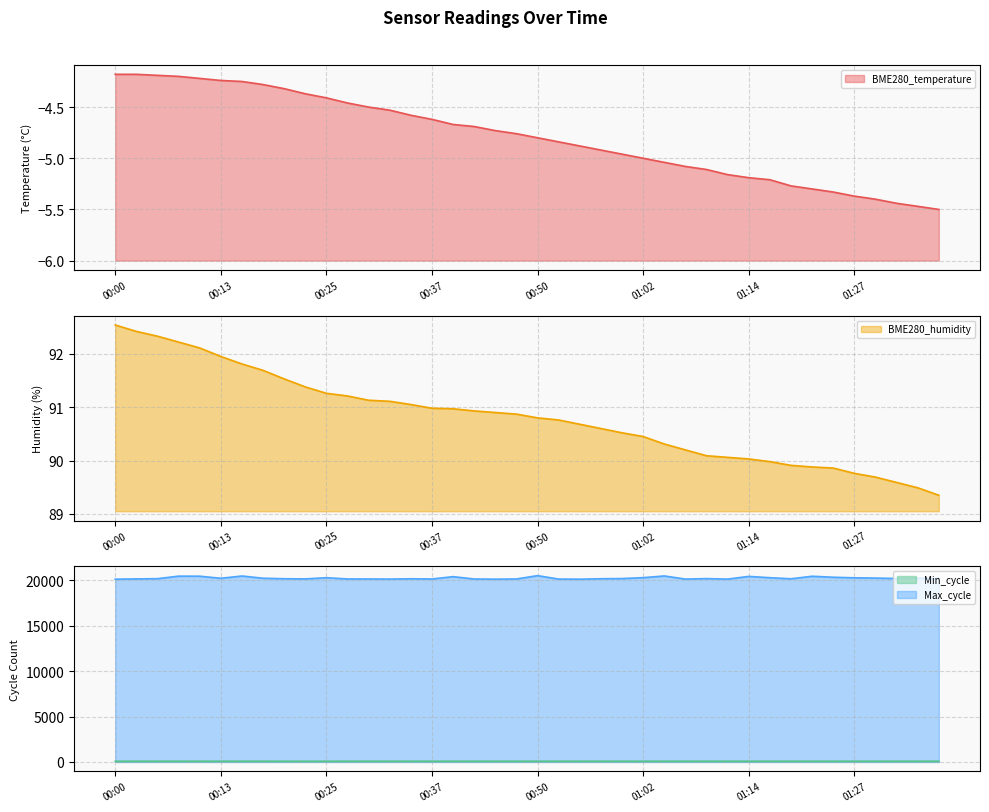

True or false: Max_cycle and BME280_humidity intersect in this chart.

False